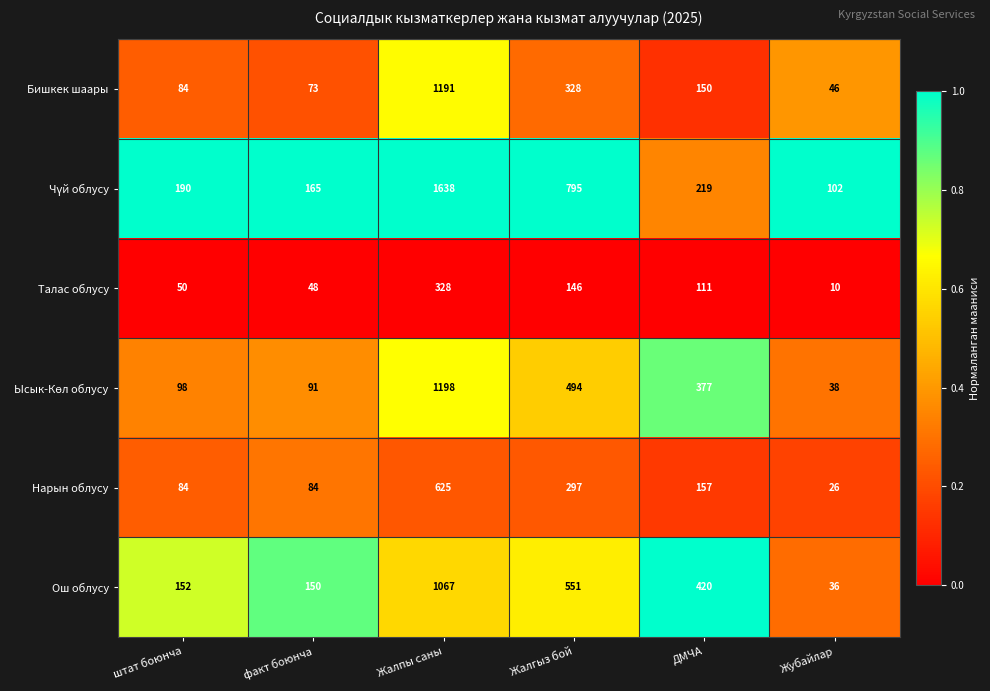

What is the difference between the highest and lowest values at ДМЧА?

309